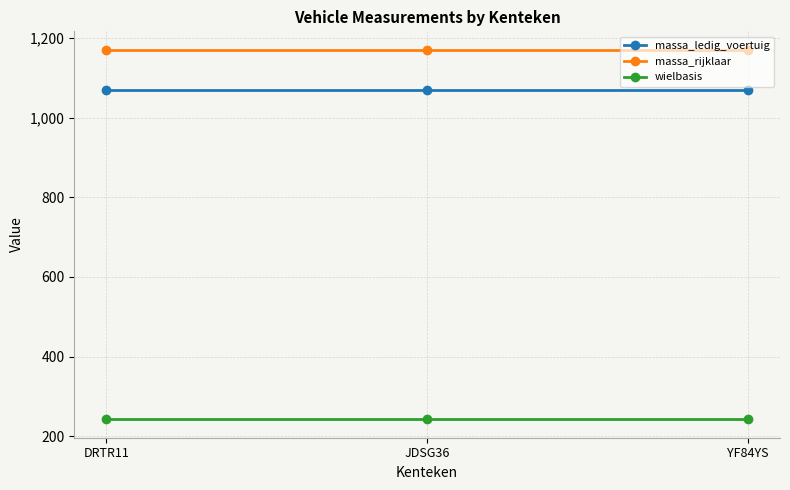

What is the spread (max minus min) of values at YF84YS?

927